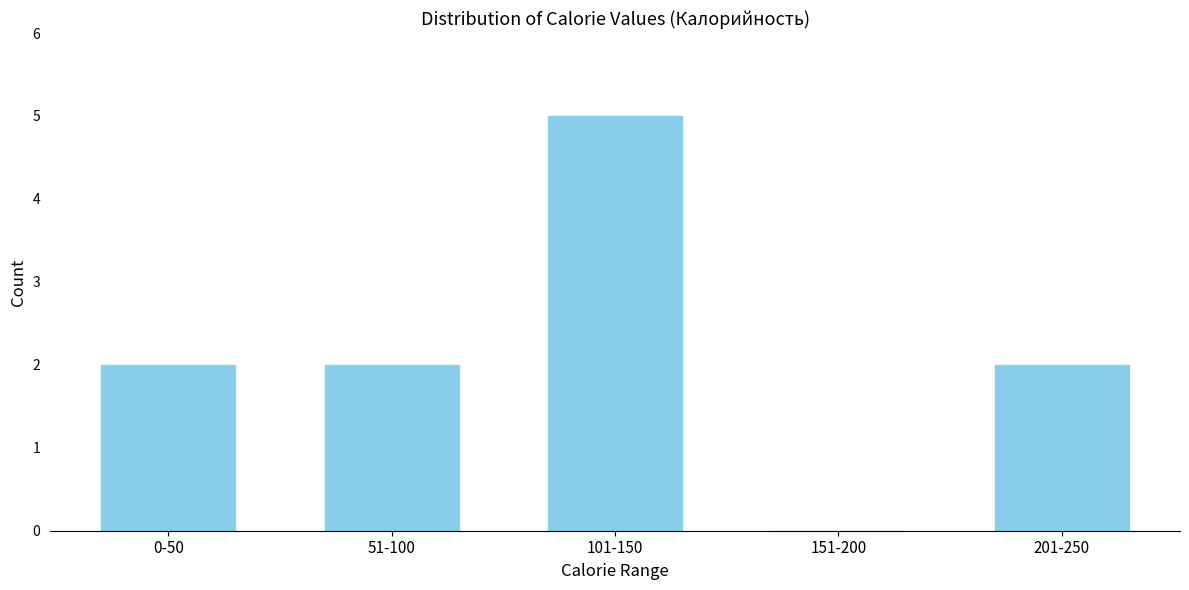

Reading left to right, transcribe all the data shown in this chart.

0-50=2	51-100=2	101-150=5	151-200=0	201-250=2